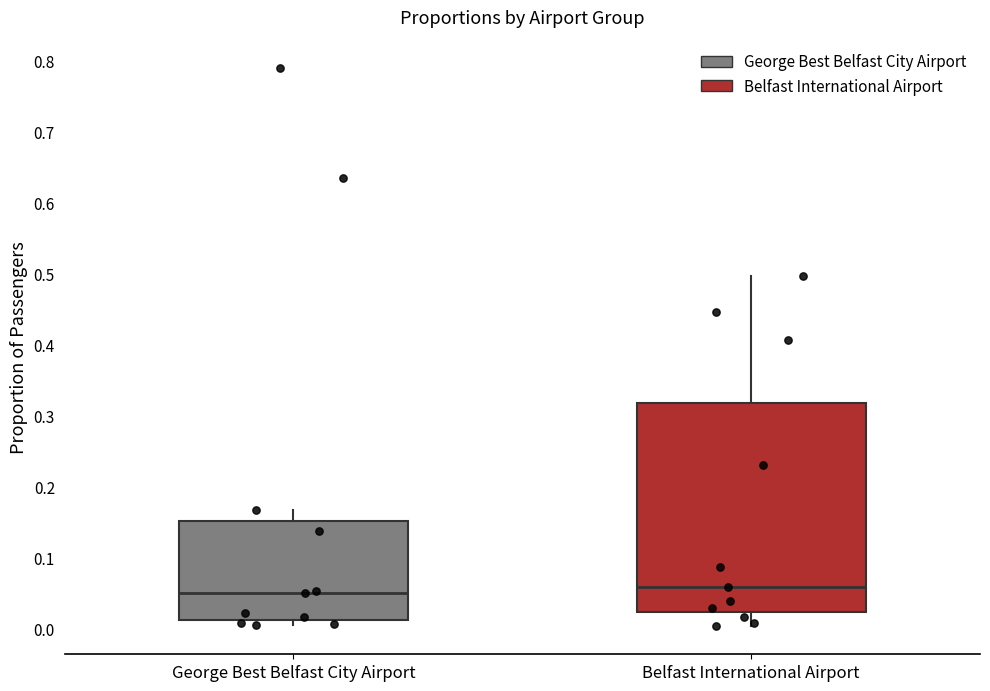

Reading left to right, read every box against the y-axis: the position of its median line, the range the box covers, and the ends of its whiskers. The values are not printed on the chart, so give them approximately, as read against the axis.

George Best Belfast City Airport: median 0.05, box 0.01 to 0.15, whiskers 0.01 (just below the box's lower edge) to 0.17
Belfast International Airport: median 0.06, box 0.02 to 0.32, whiskers 0.00 to 0.50